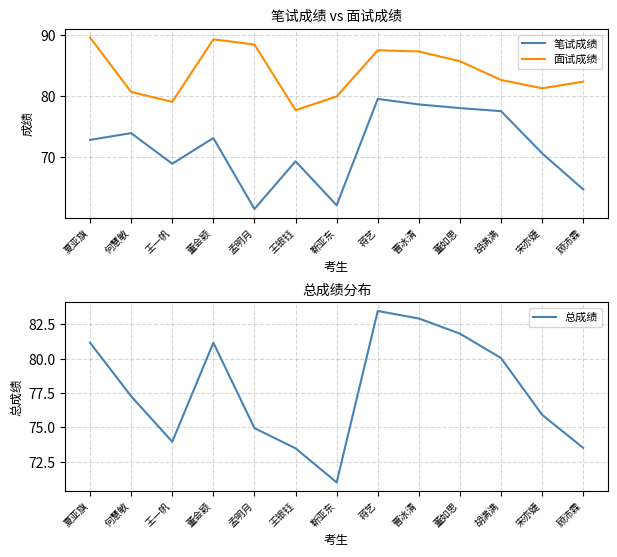

Rank the categories by 面试成绩 value from lowest to highest.

王银钰, 王一帆, 靳亚东, 何慧敏, 宋亦婕, 顾沛霖, 胡满满, 董如思, 曹冰清, 蒋艺, 孟明月, 董会颖, 夏亚旗